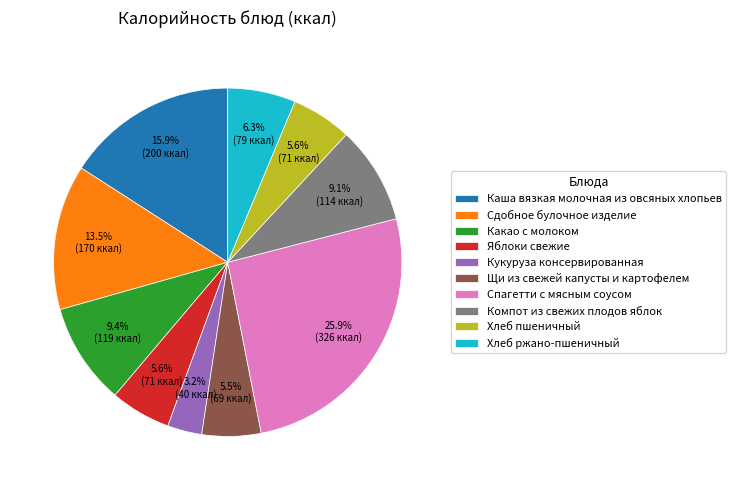

Do Спагетти с мясным соусом and Яблоки свежие together represent more than half of the pie?

No